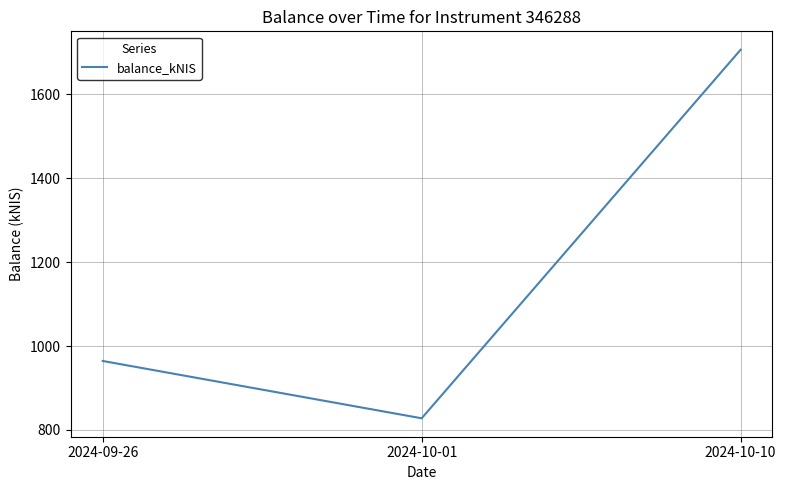

The value at 2024-10-01 is 827.9. True or false?

True